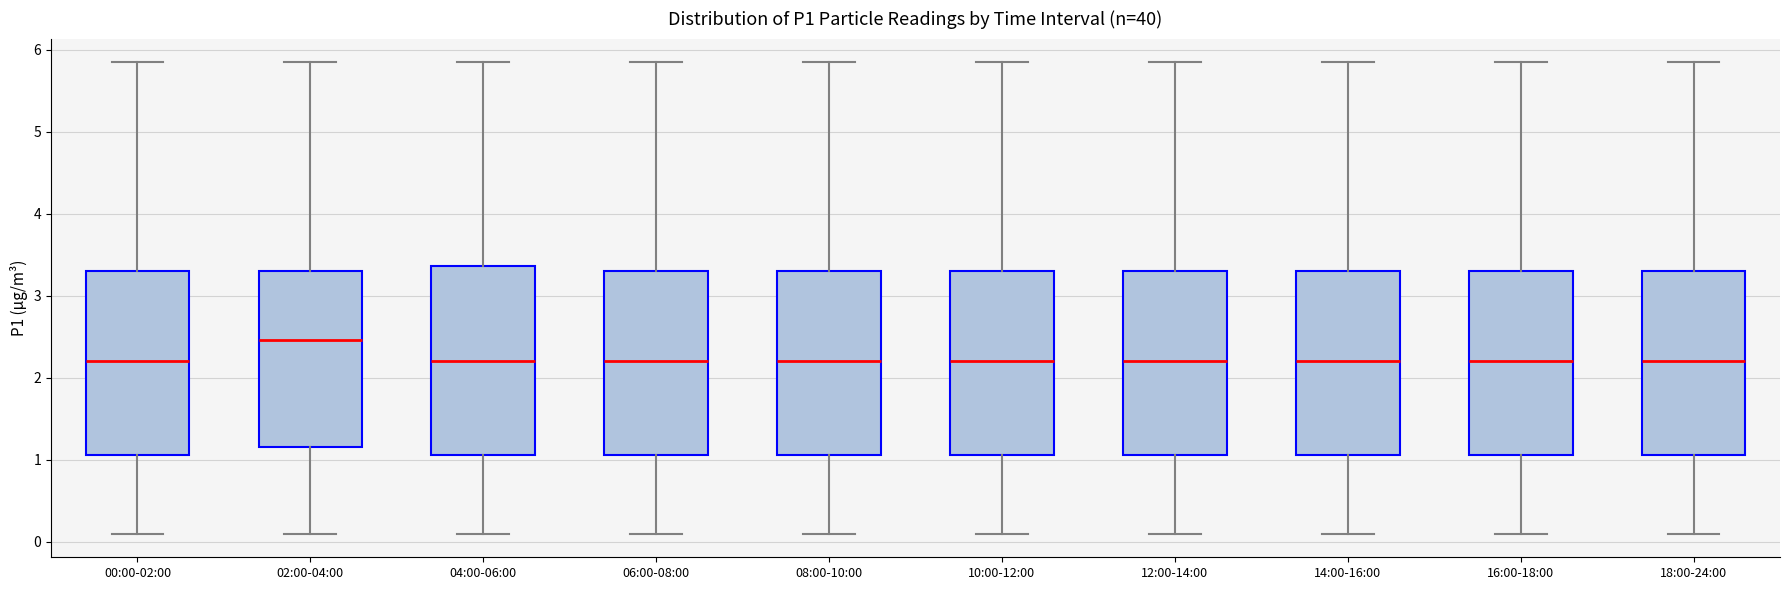

Which box's median line is the highest?

02:00-04:00